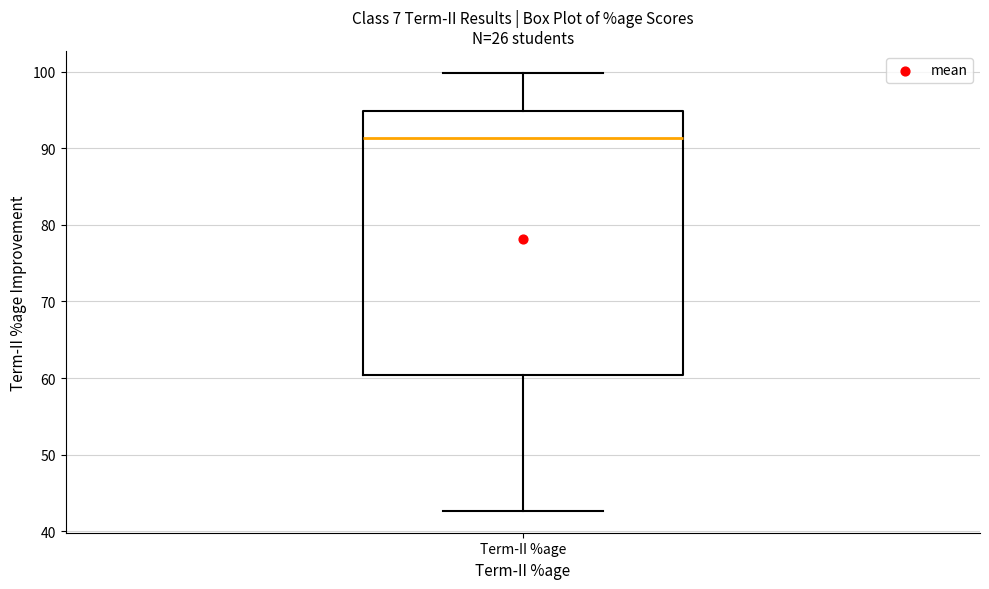

Transcribe this box plot: give where the median line is, the range the box spans, and where the two whiskers end, as read against the y-axis. The values are not printed on the chart, so give them approximately, as read against the axis.

median 91, box 60 to 95, whiskers 43 to 100